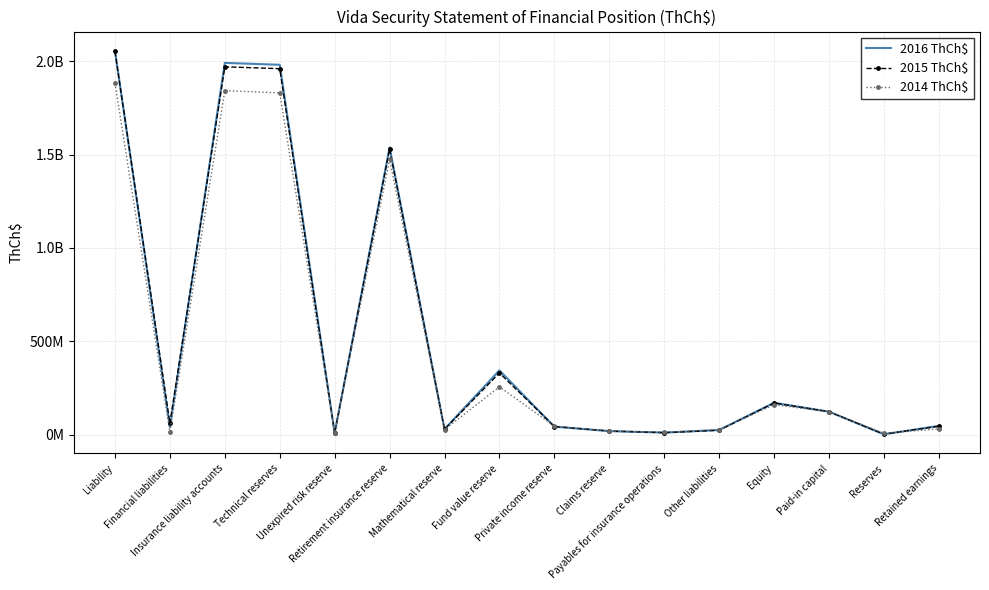

What is the difference between the 2016 ThCh$ values at Unexpired risk reserve and Claims reserve?

10415932